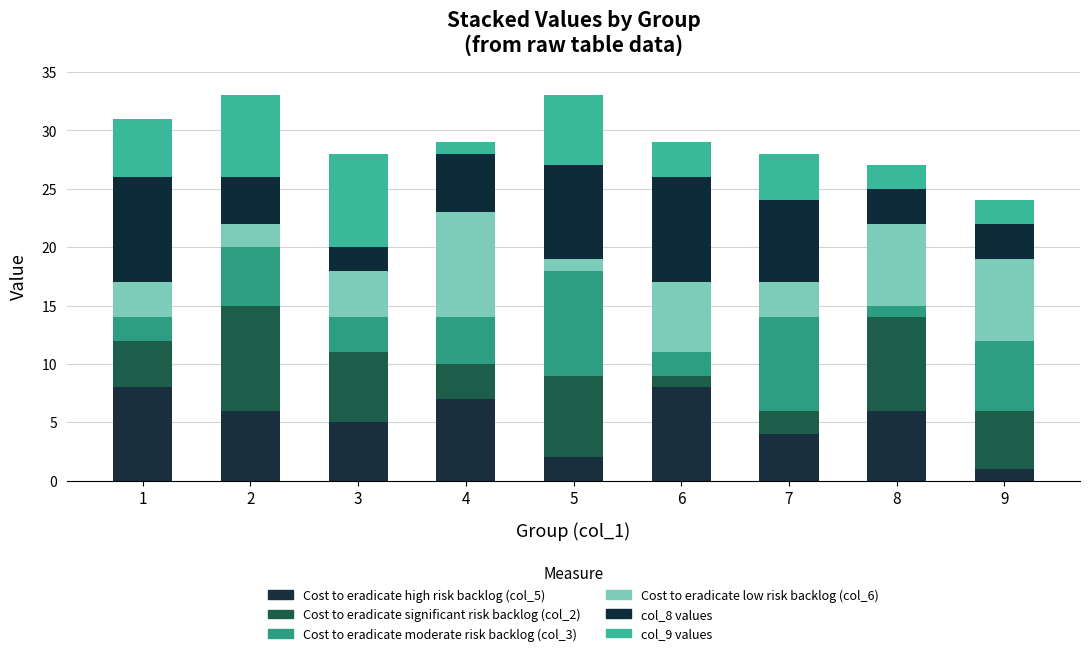

What are all the series names shown in the legend?

Cost to eradicate high risk backlog (col_5), Cost to eradicate significant risk backlog (col_2), Cost to eradicate moderate risk backlog (col_3), Cost to eradicate low risk backlog (col_6), col_8 values, col_9 values